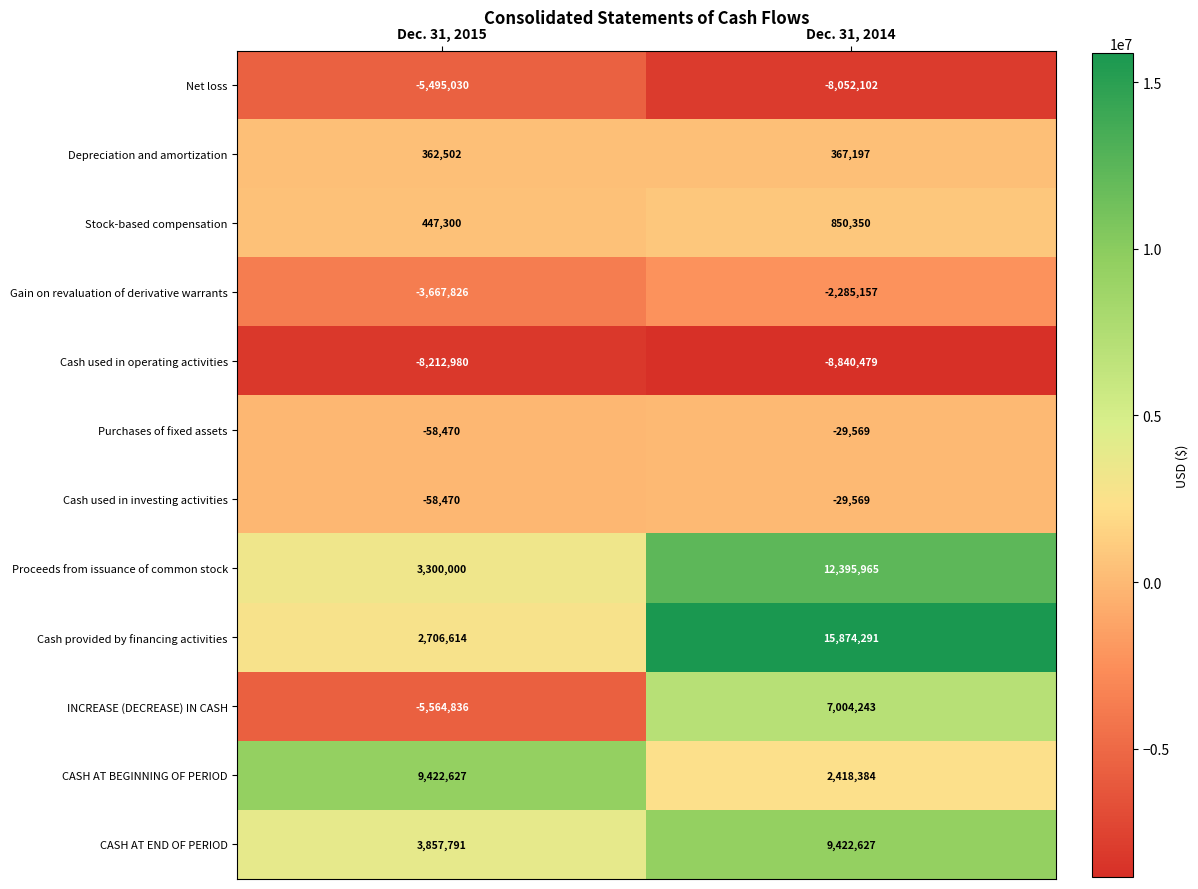

What is the maximum value shown in the chart?

15874291